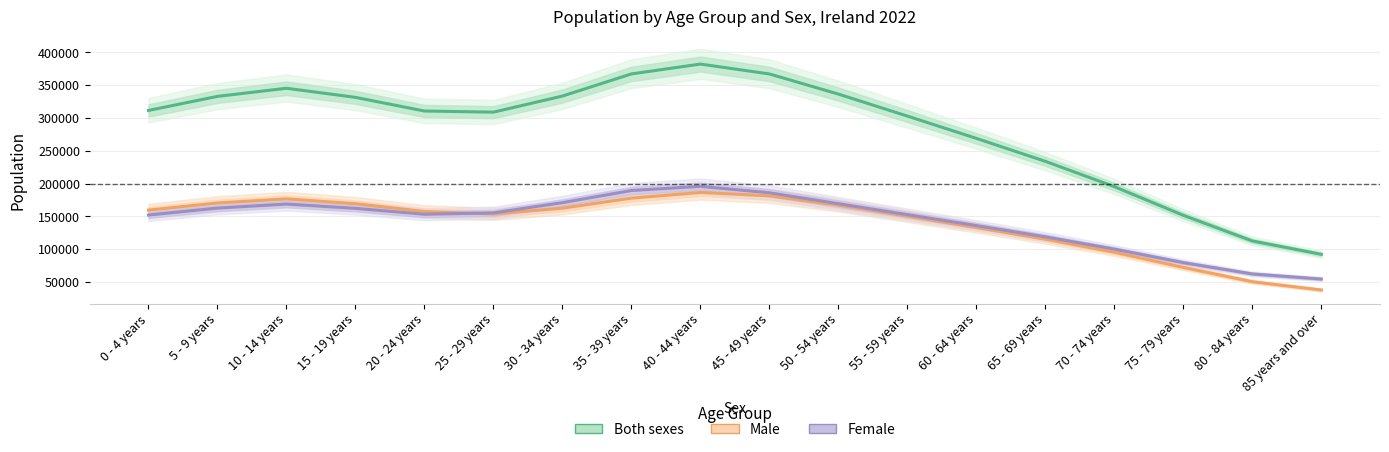

How many times do Male and Female cross each other?

1